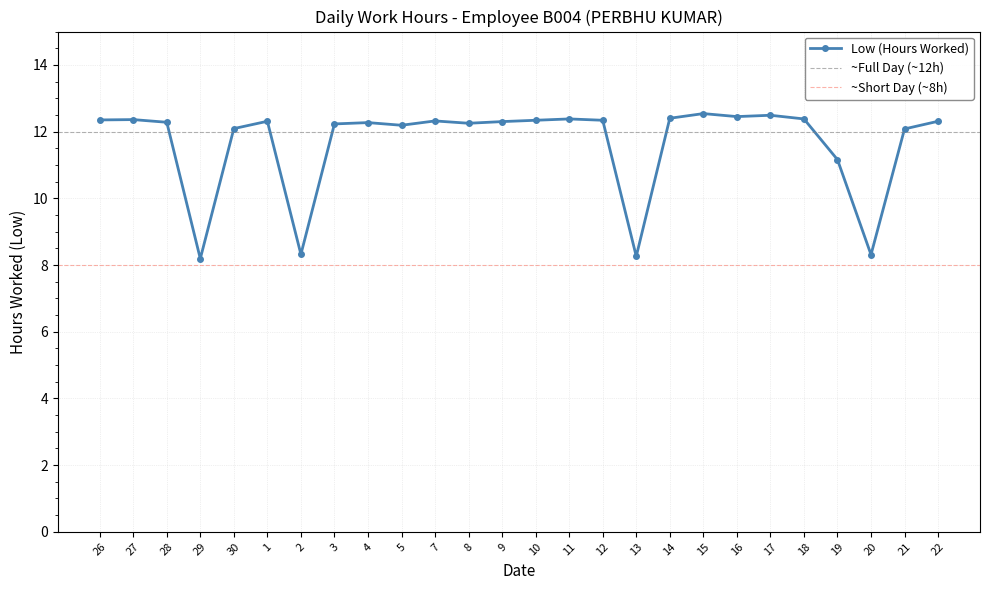

Rank the categories by value from highest to lowest.

15, 17, 16, 14, 11, 18, 27, 26, 10, 12, 7, 1, 22, 9, 28, 4, 8, 3, 5, 30, 21, 19, 2, 20, 13, 29